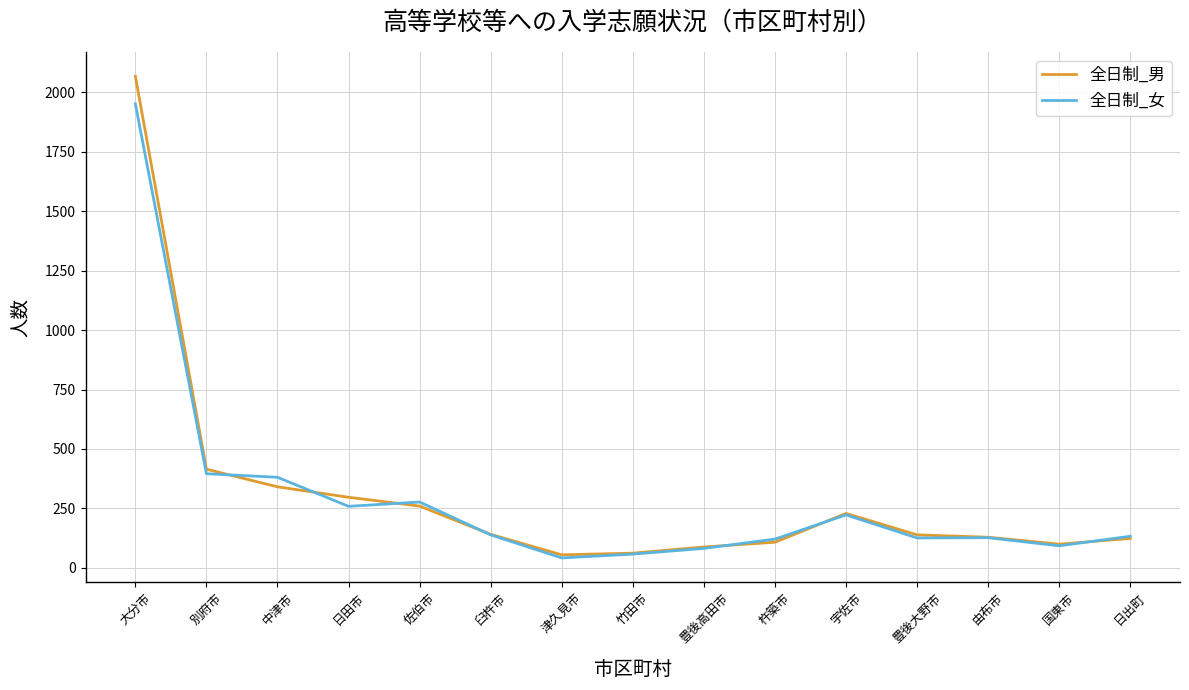

Which category has the highest value across all series?

大分市